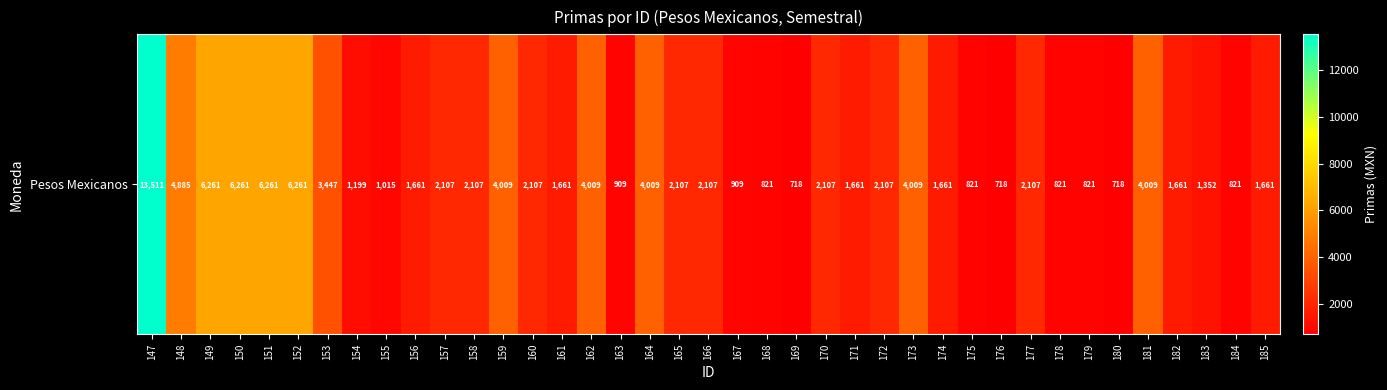

Where does the data first go above 2107?

147